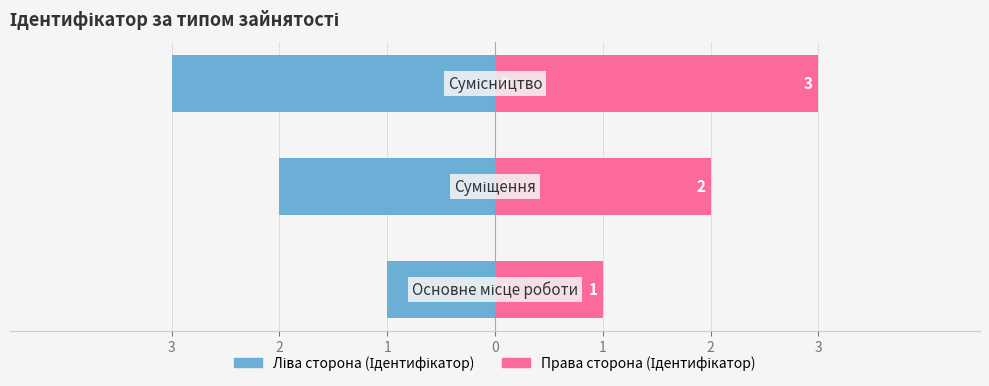

How many bars are there in each group?

2